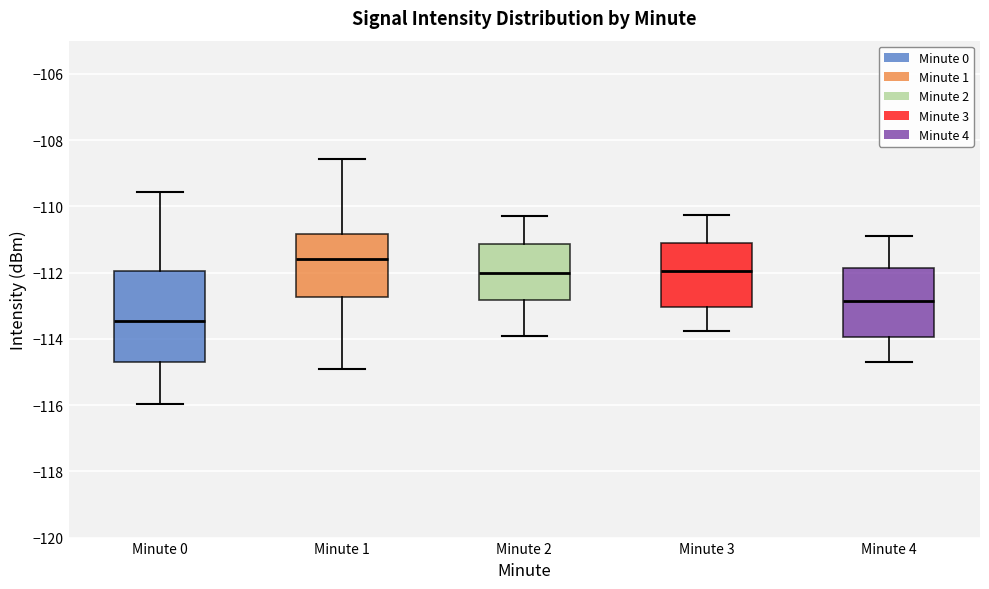

Comparing the boxes themselves (not the whiskers), which one is the tallest?

Minute 0